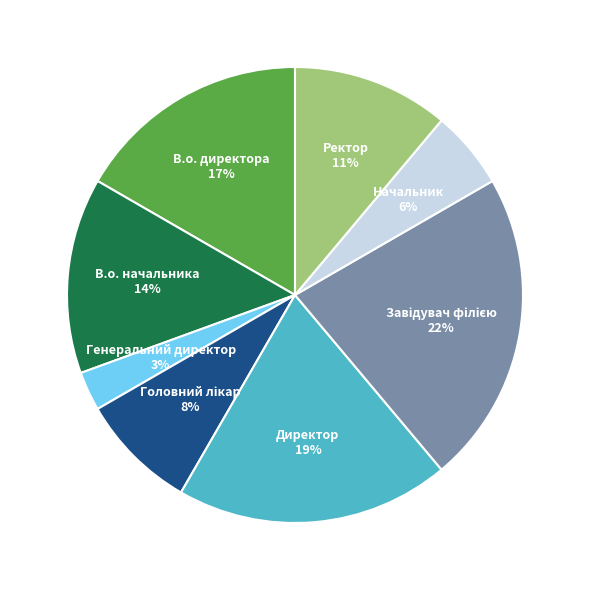

How many segments does this pie chart have?

8